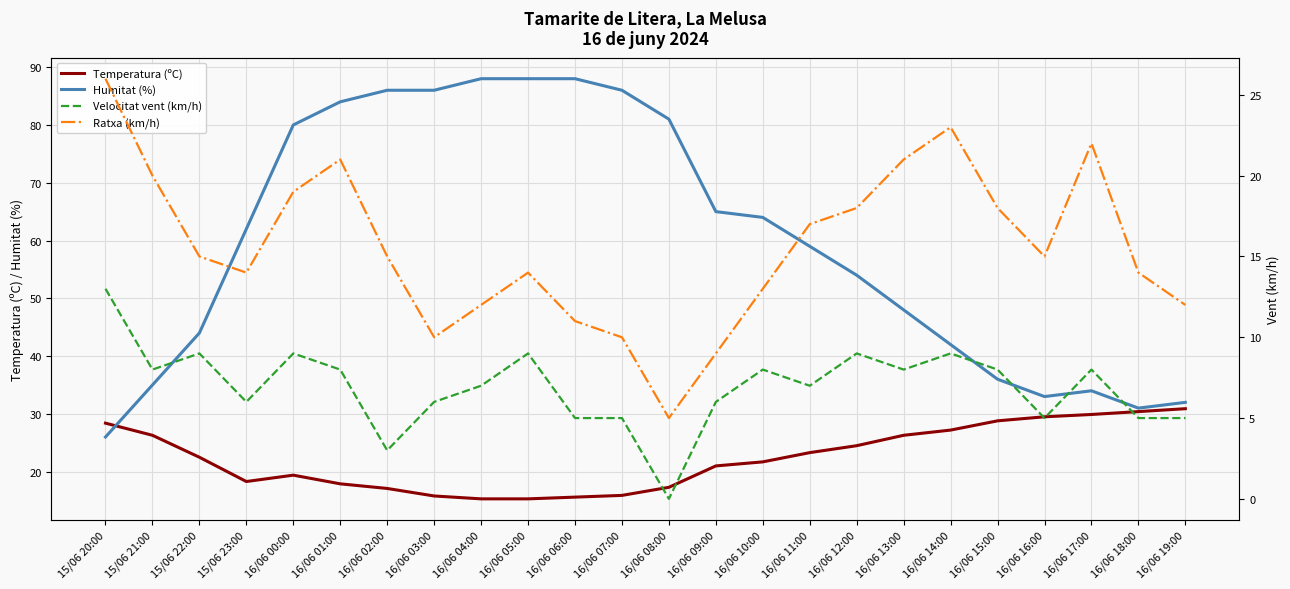

What is the sum of the Temperatura (ºC) values at 16/06 19:00 and 15/06 23:00?

49.2